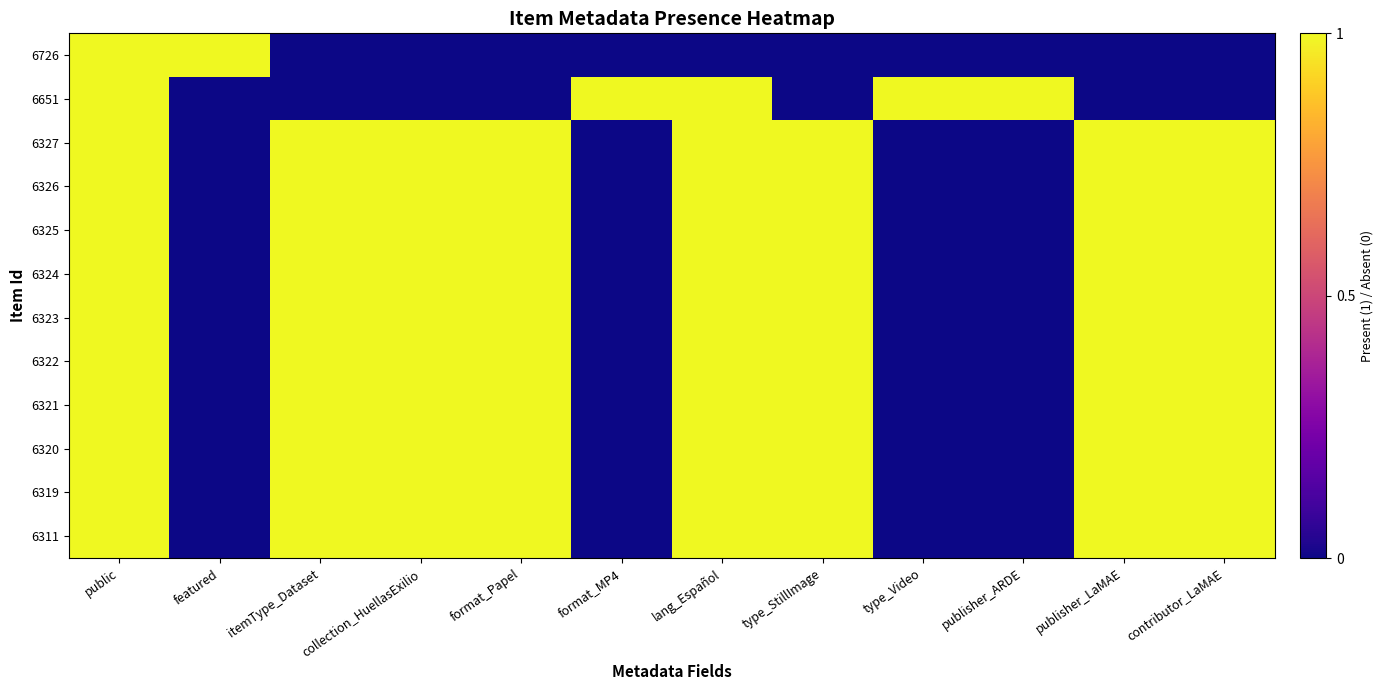

At which category is the sum across all series the highest?

public